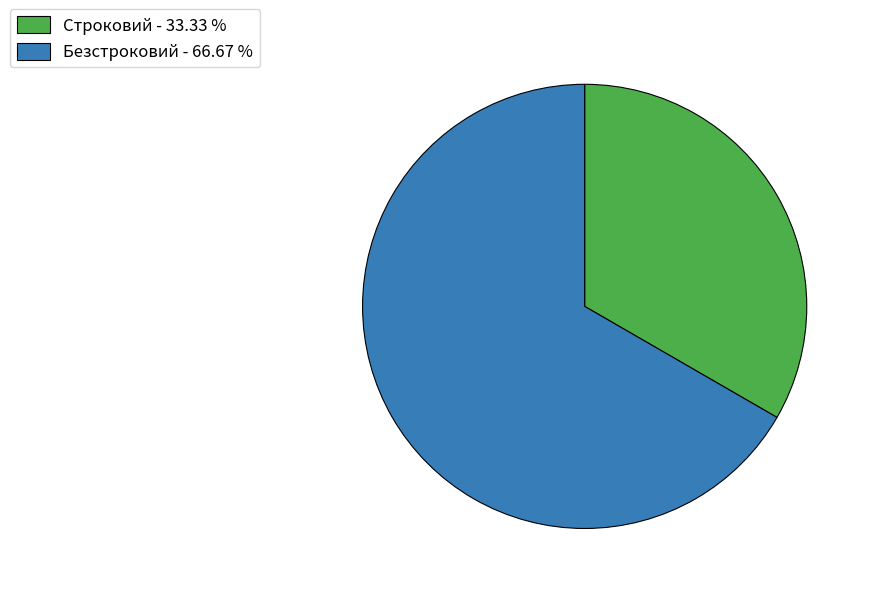

What is the ratio of the value at Строковий to the value at Безстроковий?

0.5